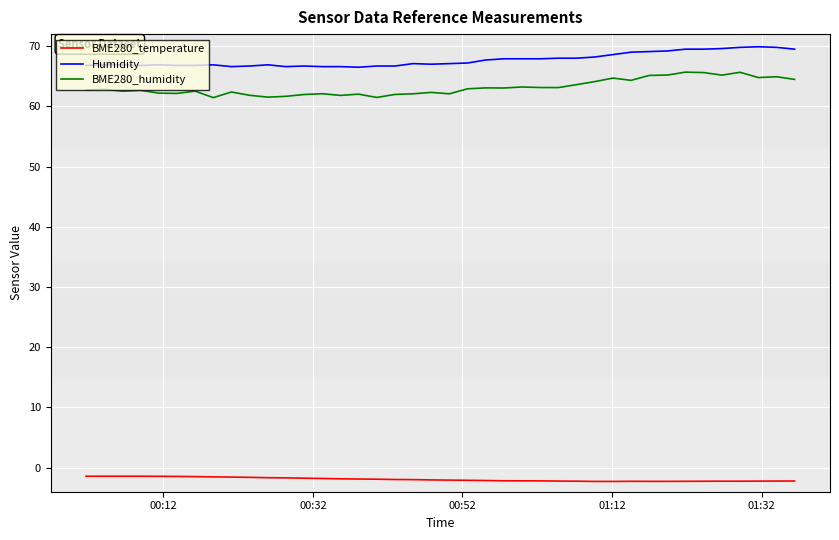

Rank the series by their maximum value, from lowest to highest.

BME280_temperature, BME280_humidity, Humidity